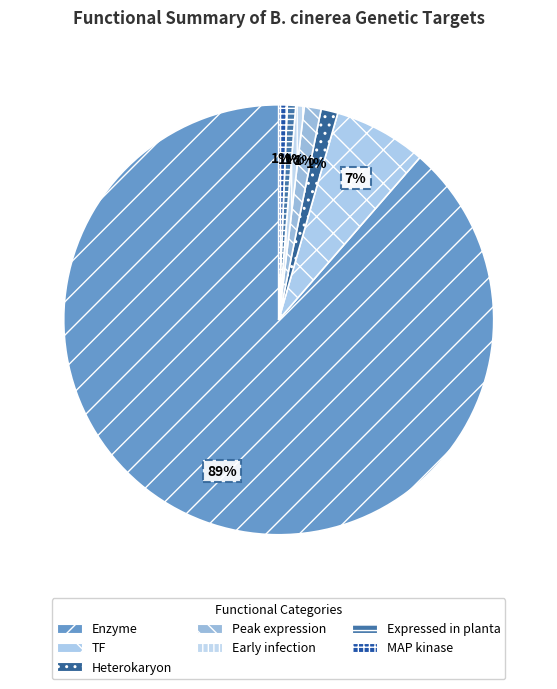

How many slices are in this pie chart?

7